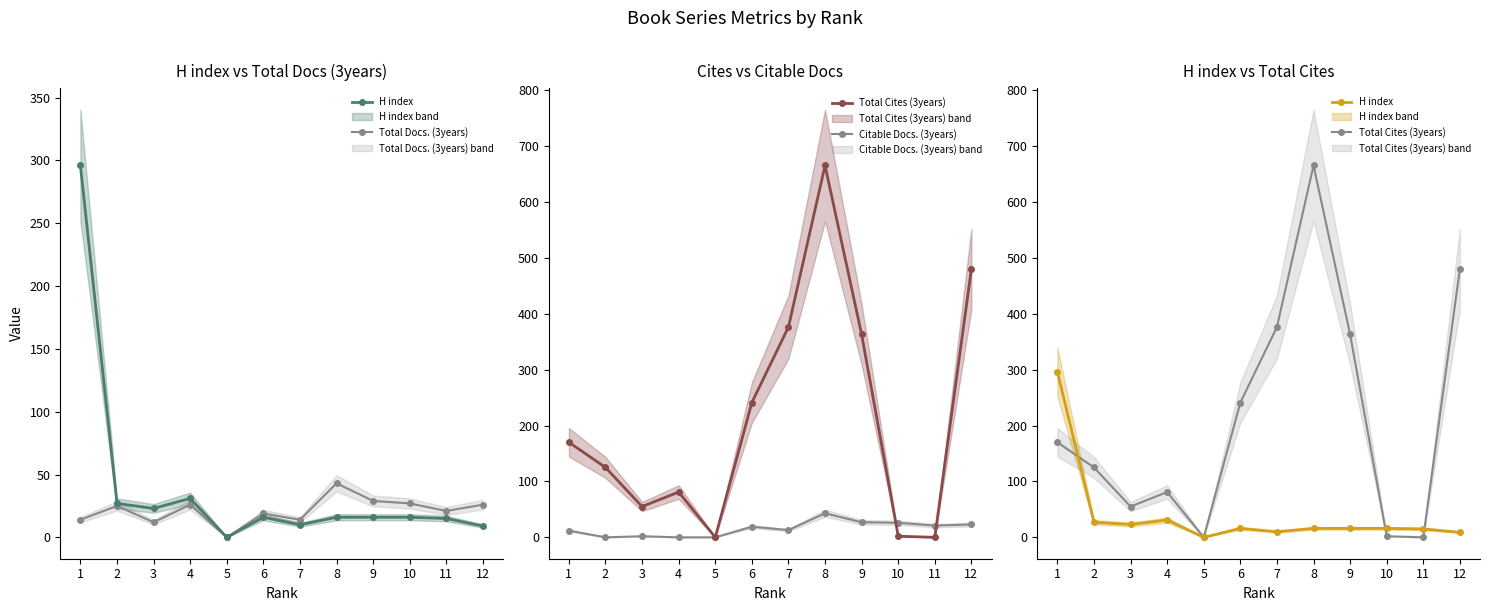

Which series has the largest total across all categories?

Total Cites (3years)